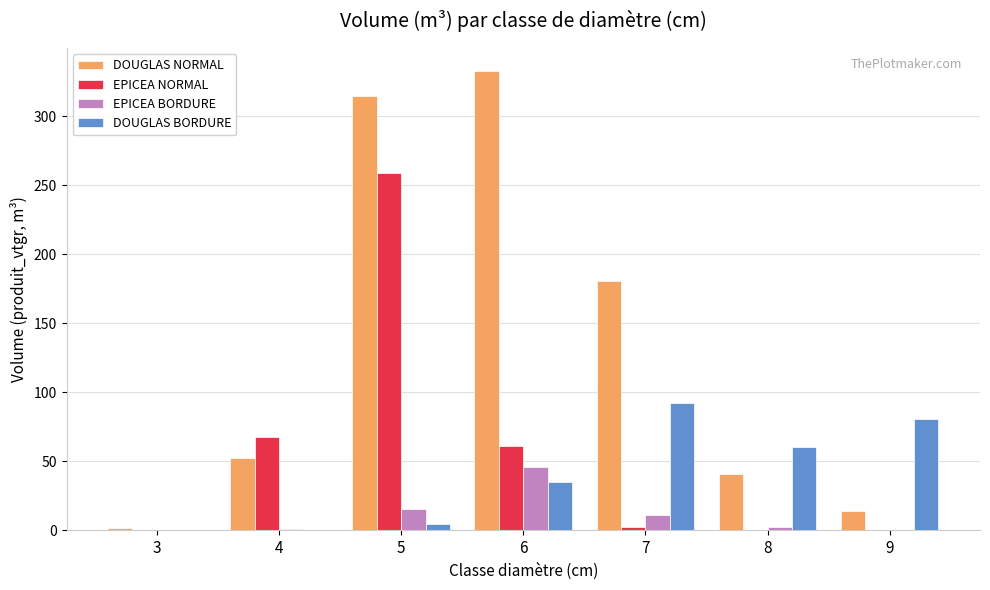

Are the bars grouped side by side (vs. stacked)?

Yes